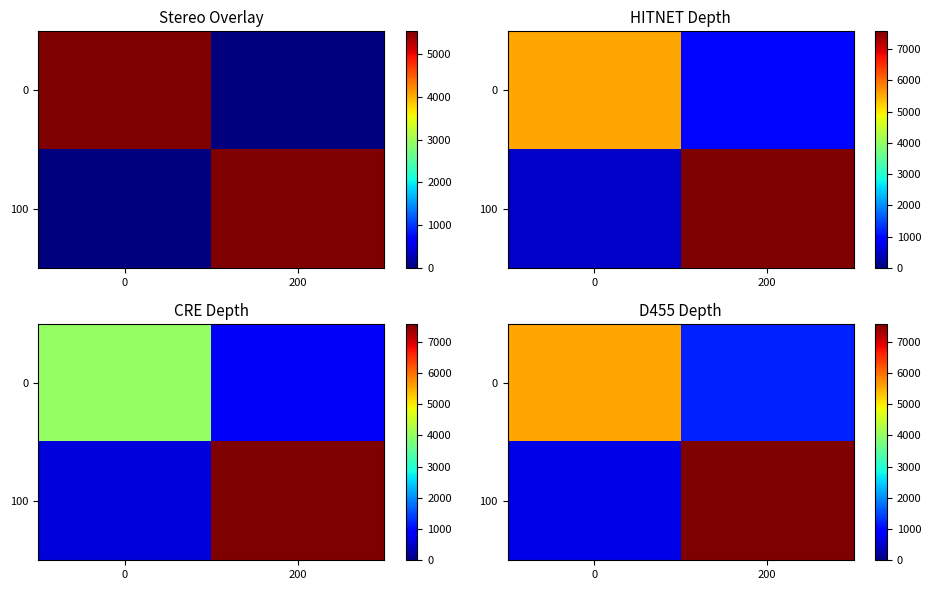

At how many categories does at least one series exceed 5762?

1